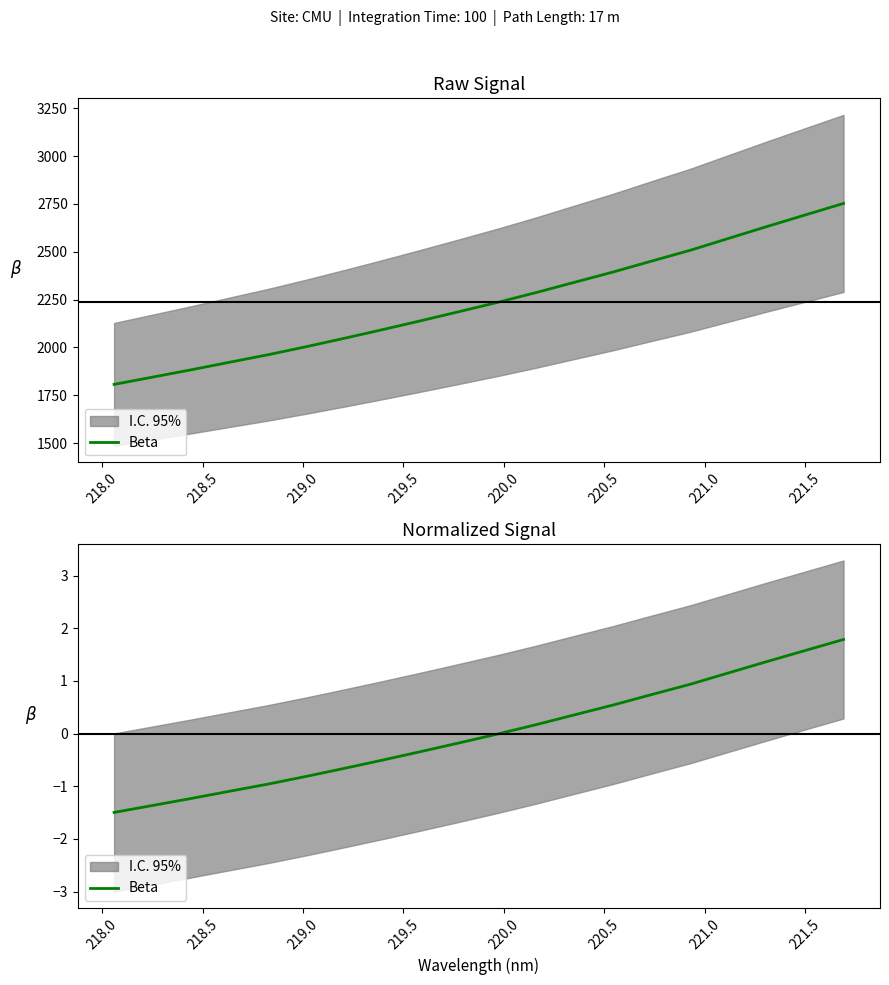

How many lines are shown in the chart?

1